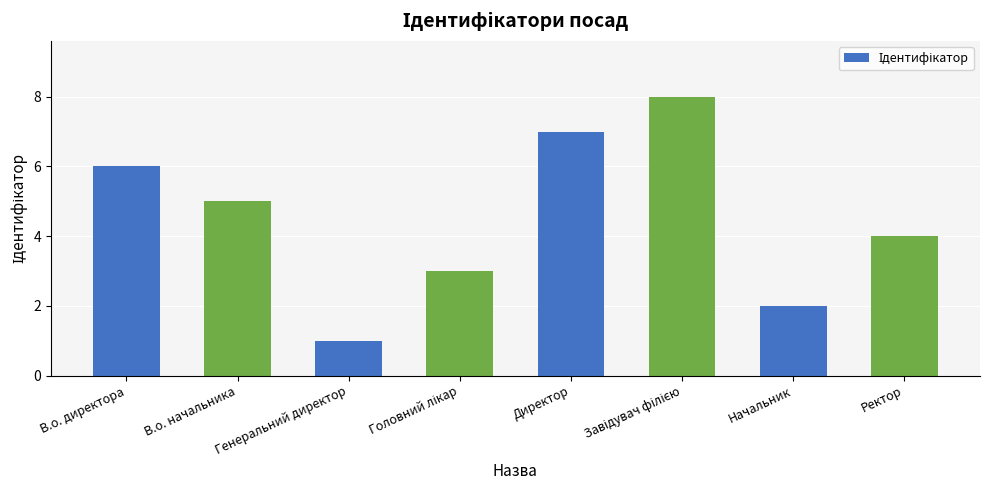

What is the value of the 2nd bar from the left?

5